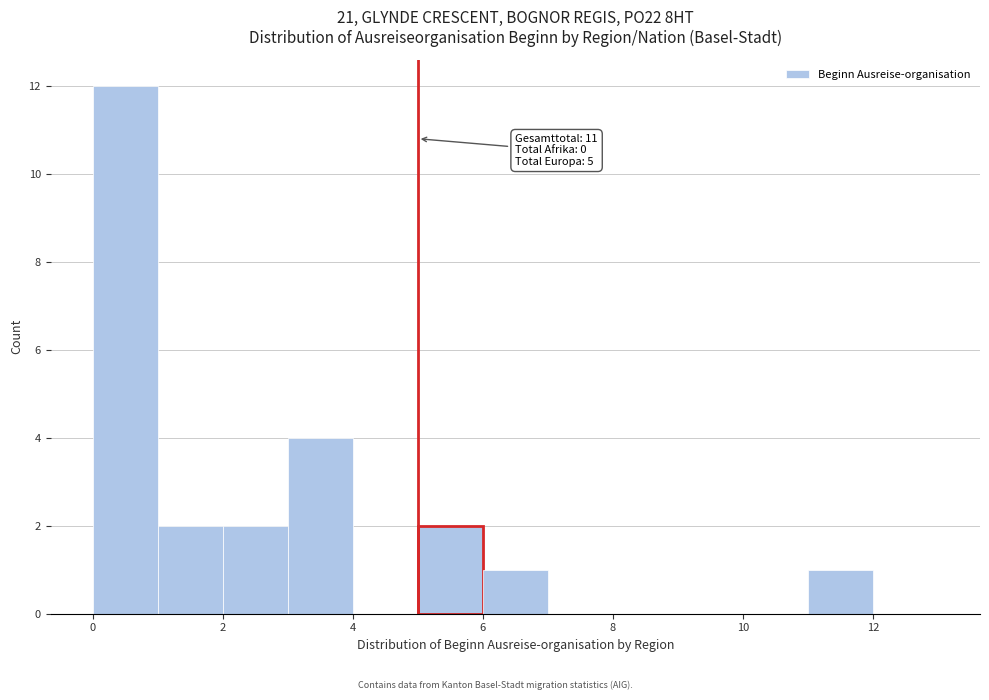

Which range on the x-axis has the tallest bar?

0 to 1